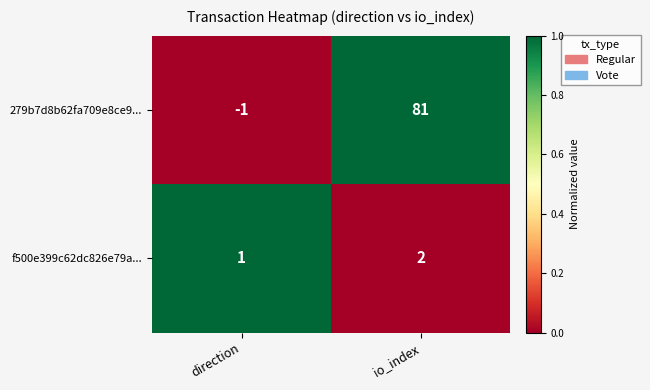

What is the difference between the 279b7d8b62fa709e8ce9... values at io_index and direction?

82